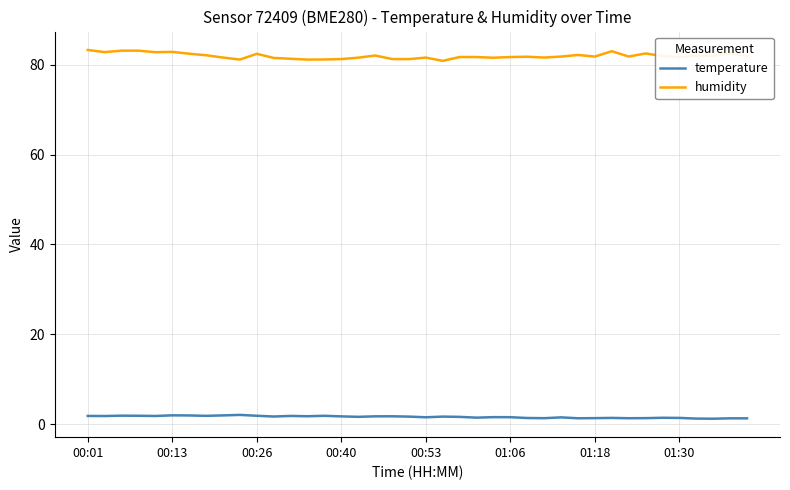

True or false: humidity and temperature intersect in this chart.

False